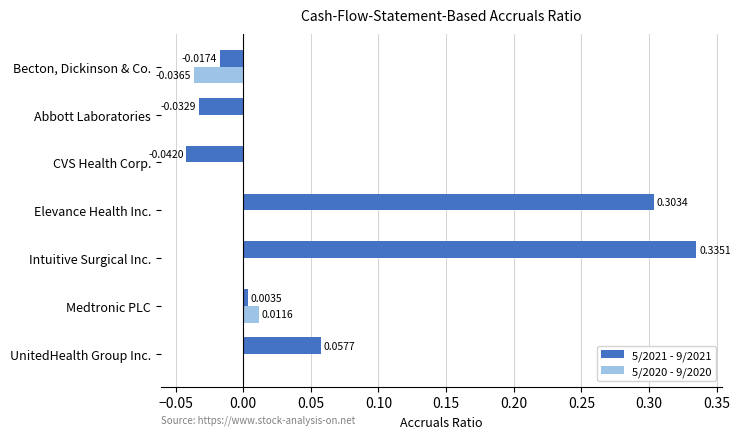

At which category is the sum across all series the highest?

Intuitive Surgical Inc.